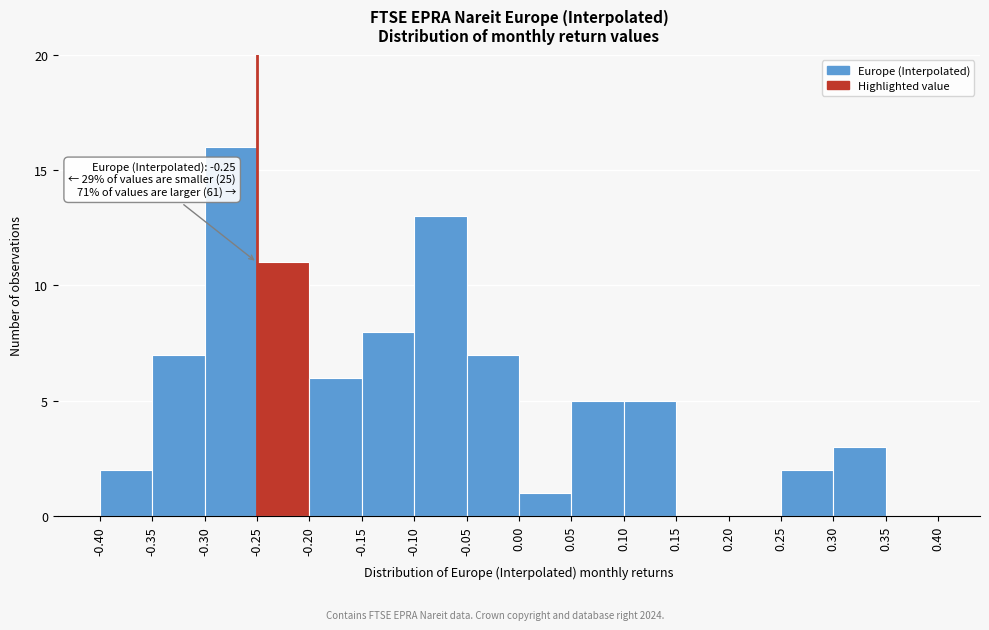

Which range on the x-axis has the tallest bar?

-0.30 to -0.25